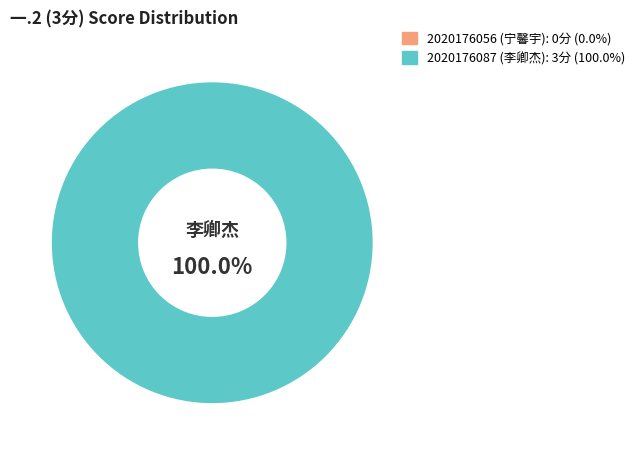

To the nearest percent, what is the average slice percentage?

50%